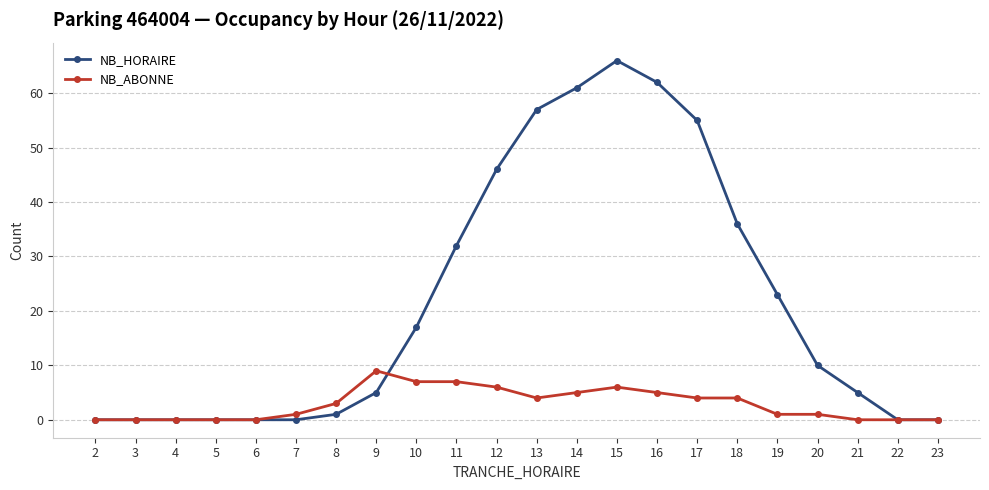

At how many categories does at least one series exceed 13?

10